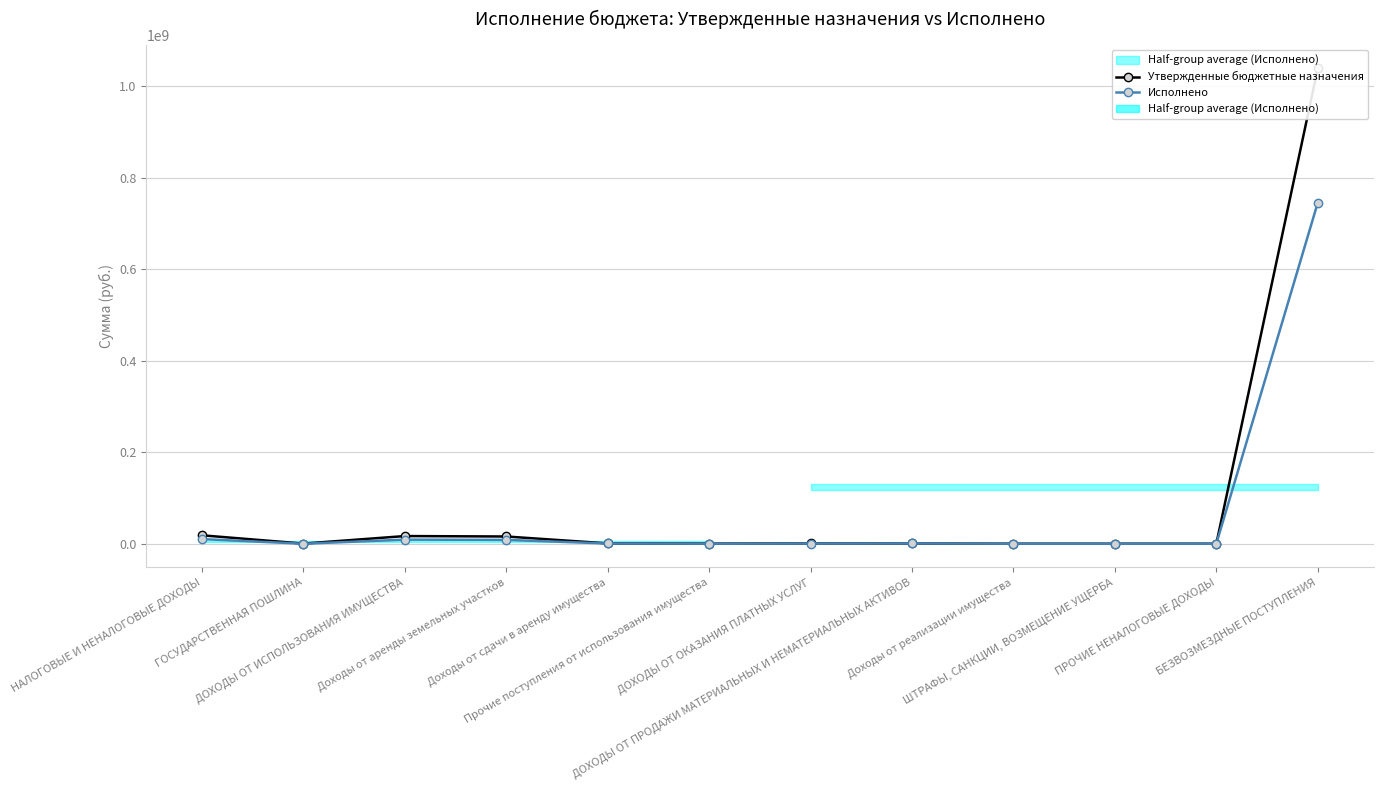

At which label is Исполнено closest to 372840435?

НАЛОГОВЫЕ И НЕНАЛОГОВЫЕ ДОХОДЫ